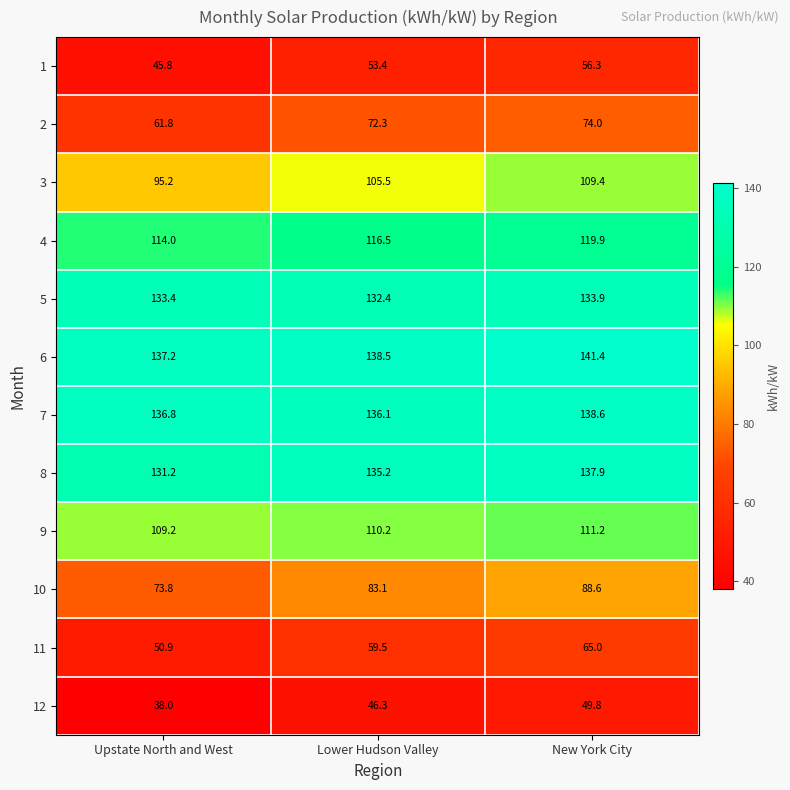

The value of 1 at Lower Hudson Valley is 53.4. True or false?

True